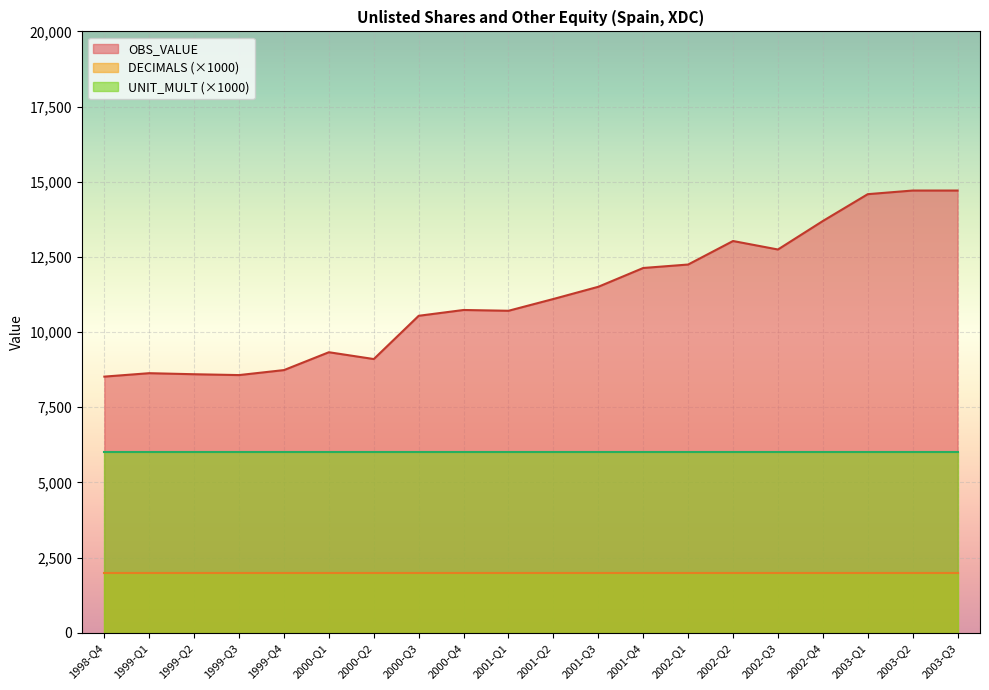

Which series has the largest range (max minus min)?

OBS_VALUE